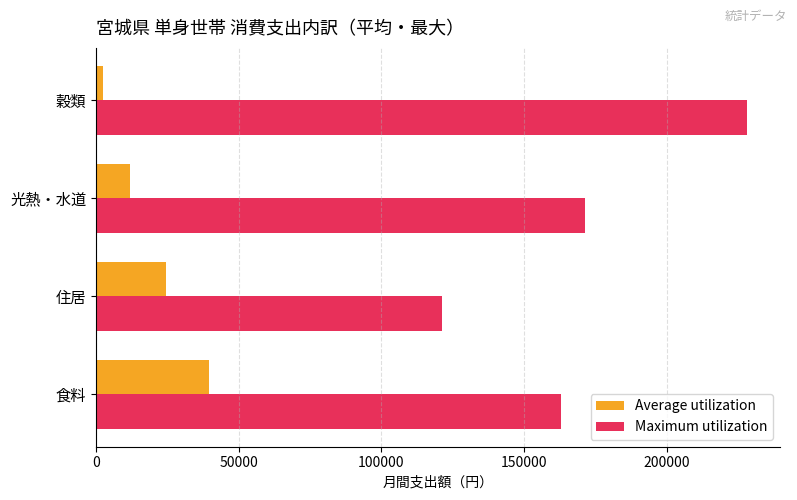

Which series changed the most between 住居 and 光熱・水道?

Maximum utilization